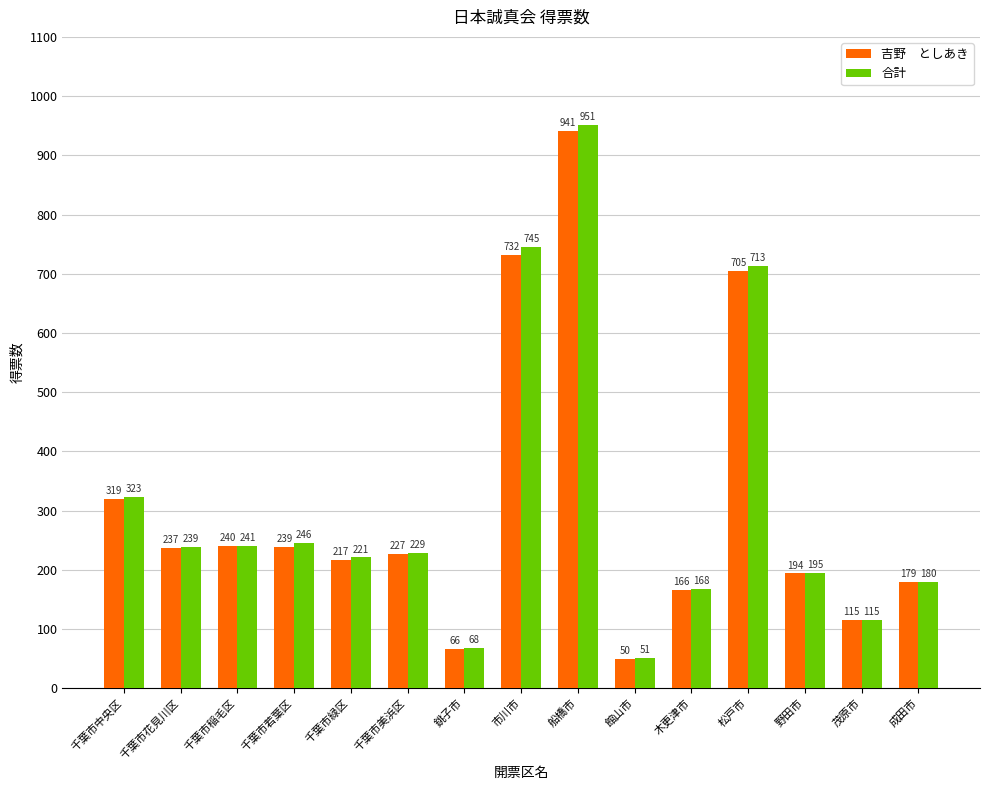

At which category is the sum across all series the highest?

船橋市